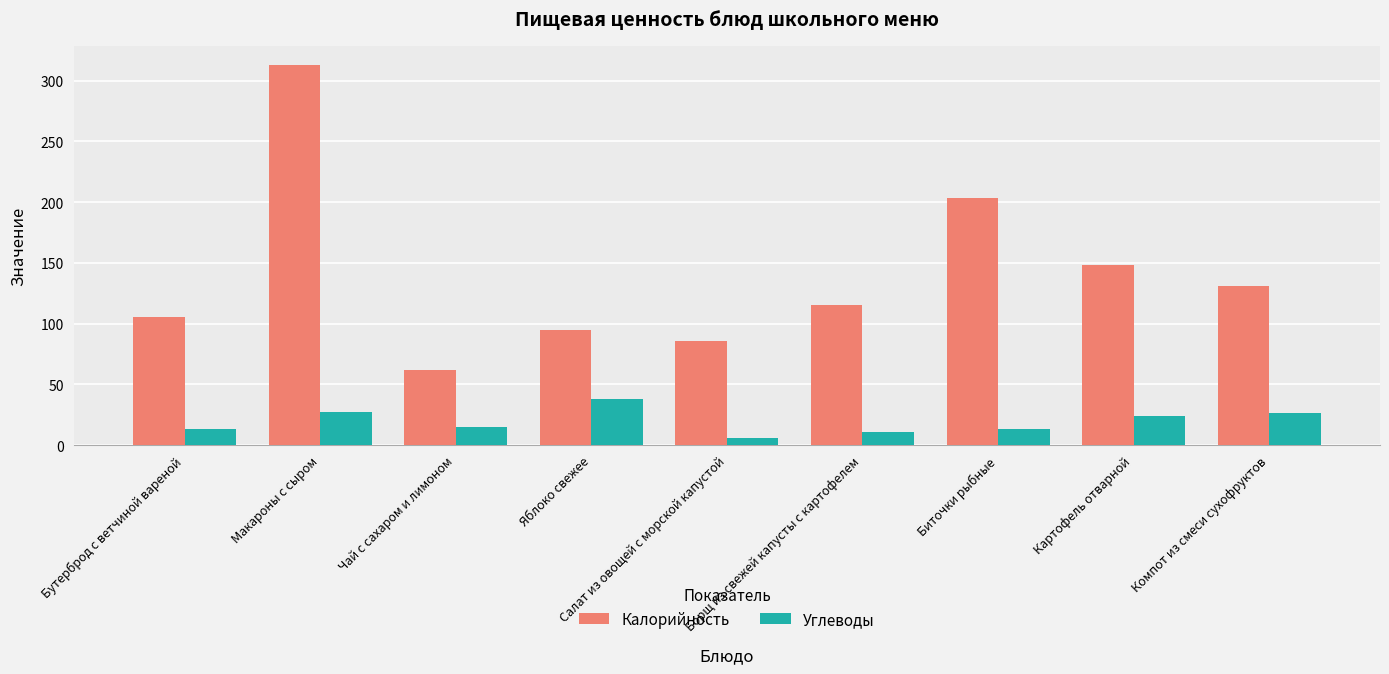

Which series has the largest total across all categories?

Калорийность